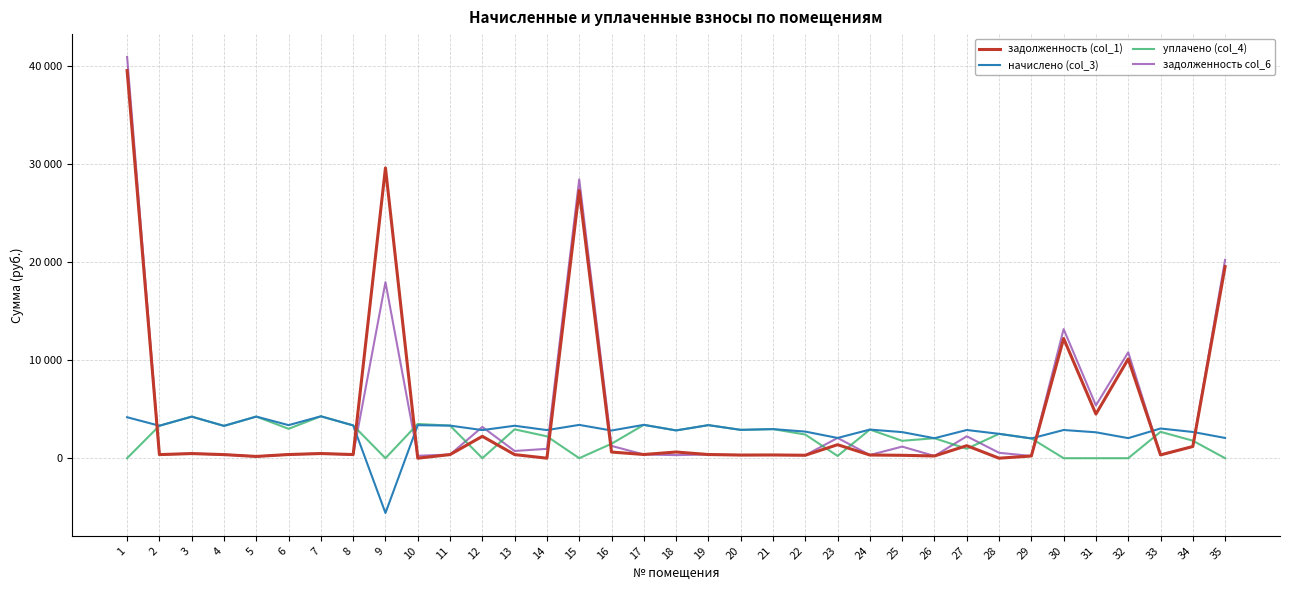

Reading left to right, extract all data points from this chart.

задолженность (col_1): 1=39540.3	2=367.7	3=471.2	4=366.2	5=178.0	6=374.7	7=474.9	8=371.5	9=29612.2	10=0.0	11=369.4	12=2233.1	13=367.8	14=0.0	15=27309.9	16=627.5	17=377.9	18=629.6	19=374.7	20=320.7	21=329.7	22=301.6	23=1377.4	24=324.4	25=295.7	26=226.3	27=1278.4	28=0.1	29=224.2	30=12210.4	31=4501.6	32=10120.3	33=336.6	34=1191.7	35=19544.5
начислено (col_3): 1=4178.5	2=3310.4	3=4240.5	4=3296.1	5=4245.3	6=3372.4	7=4273.9	8=3343.8	9=-5591.0	10=3367.6	11=3324.7	12=2866.8	13=3310.4	14=2866.8	15=3396.2	16=2823.8	17=3401.0	18=2833.4	19=3372.4	20=2890.6	21=2966.9	22=2714.1	23=2065.4	24=2919.2	25=2661.7	26=2036.8	27=2876.3	28=2485.2	29=2017.7	30=2876.3	31=2642.6	32=2046.3	33=3028.9	34=2676.0	35=2065.4
уплачено (col_4): 1=0.0	2=3310.4	3=4240.5	4=3296.1	5=4245.3	6=2997.7	7=4273.9	8=3343.8	9=0.0	10=3493.4	11=3324.7	12=0.0	13=2942.6	14=2229.7	15=0.0	16=1474.8	17=3401.0	18=2833.4	19=3372.4	20=2890.6	21=2966.9	22=2412.6	23=229.5	24=2919.2	25=1774.4	26=2036.8	27=958.8	28=2485.2	29=2017.7	30=0.0	31=0.0	32=0.0	33=2692.4	34=1787.1	35=0.0
задолженность col_6: 1=40933.2	2=367.7	3=471.2	4=366.2	5=178.0	6=374.7	7=474.9	8=371.5	9=17955.3	10=248.4	11=369.4	12=3188.7	13=735.6	14=955.6	15=28442.0	16=1255.0	17=377.9	18=314.8	19=374.7	20=321.2	21=329.7	22=301.6	23=2065.9	24=324.4	25=1183.0	26=226.3	27=2237.1	28=552.3	29=224.2	30=13169.1	31=5382.5	32=10802.4	33=336.6	34=1189.3	35=20233.0